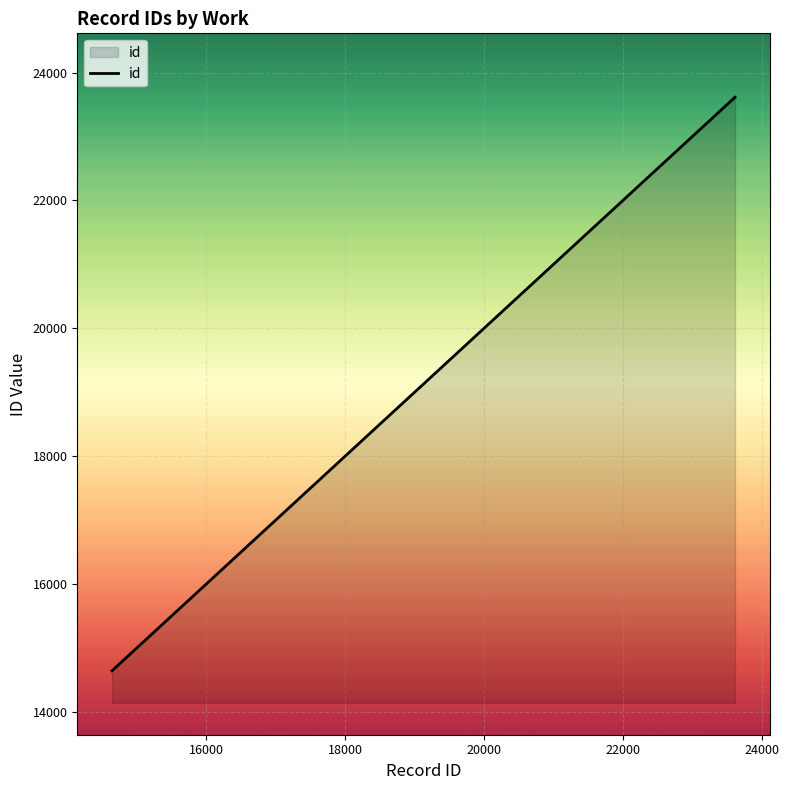

What is the difference between the maximum and minimum values?

8978